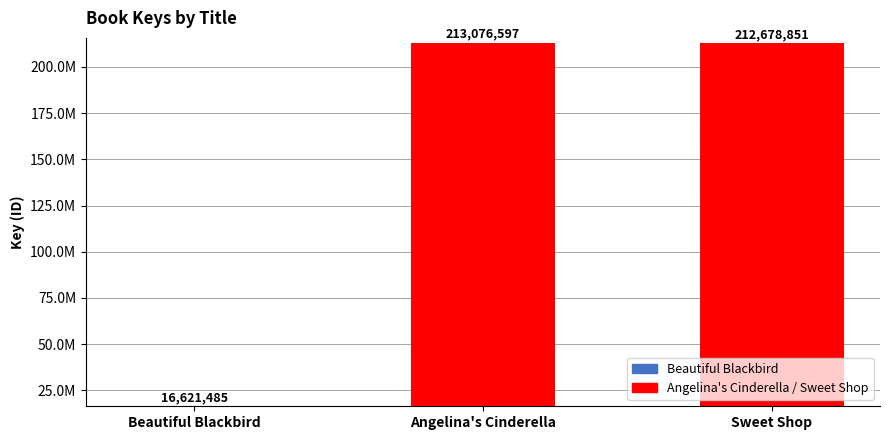

Is it true that the value at Angelina's Cinderella is 213076597?

True